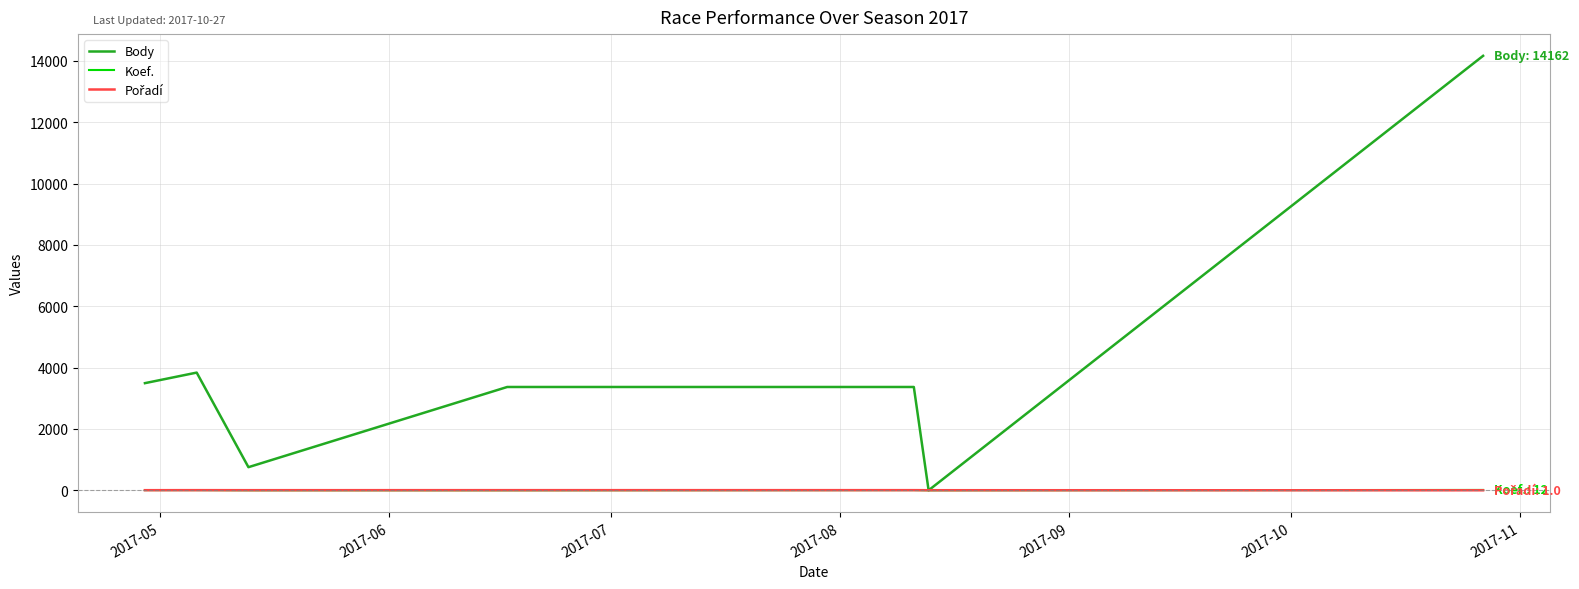

Which series has the largest total across all categories?

Body